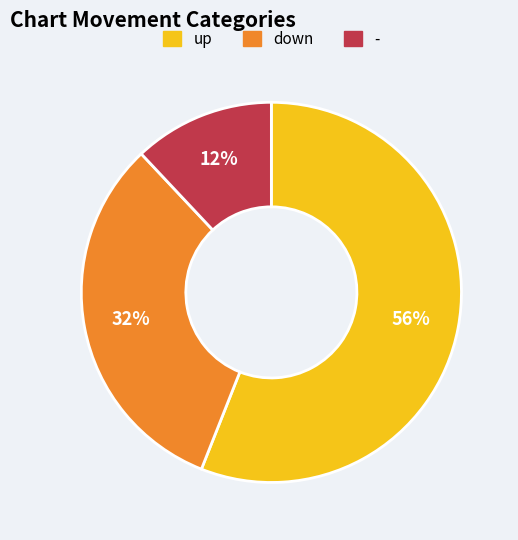

Is up the majority of the pie?

Yes